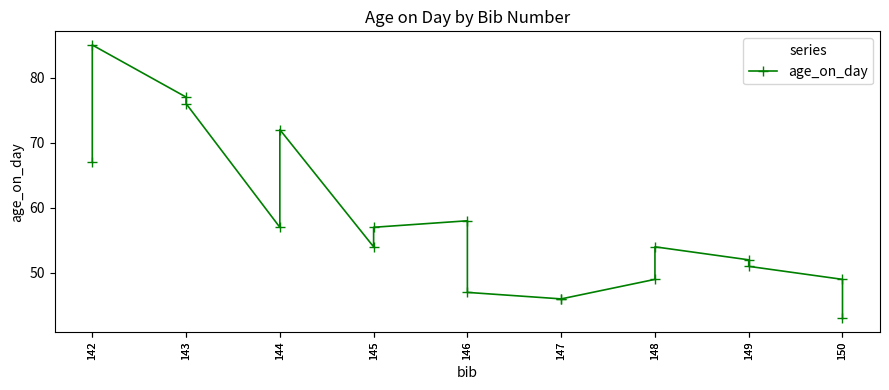

The chart shows a value of 43 at 150. True or false?

True